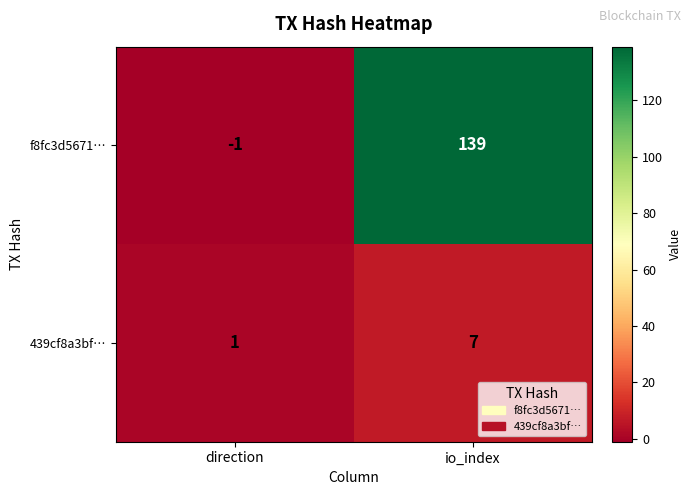

What is the sum of the f8fc3d5671… values at io_index and direction?

138